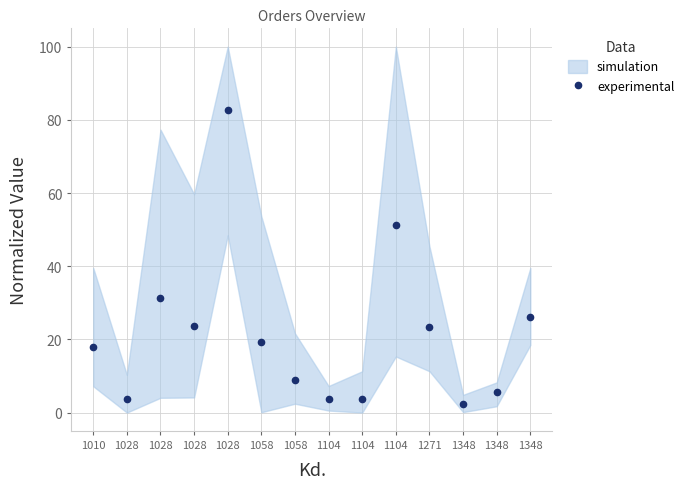

Reading left to right, what are all the values shown in this chart?

1010=18.0	1028=3.6	1028=31.3	1028=23.6	1028=82.8	1058=19.4	1058=8.9	1104=3.6	1104=3.8	1104=51.2	1271=23.5	1348=2.3	1348=5.7	1348=26.2